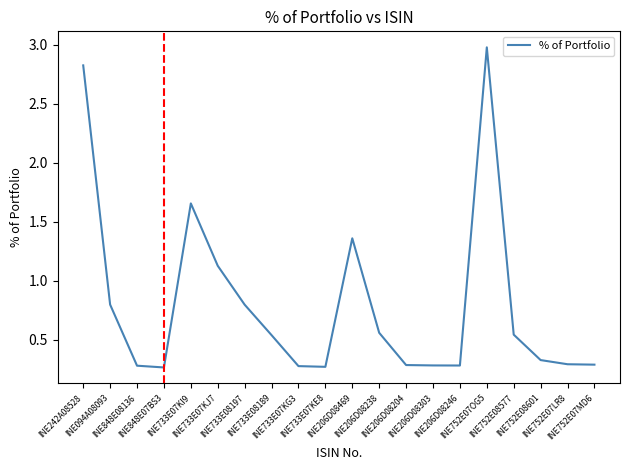

Between INE094A08093 and INE242A08528, which is larger?

INE242A08528